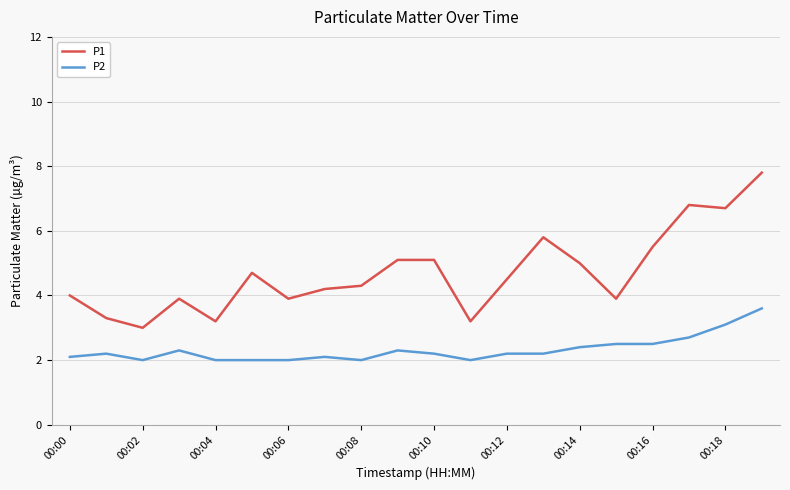

List the series in order of their peak value, highest first.

P1, P2